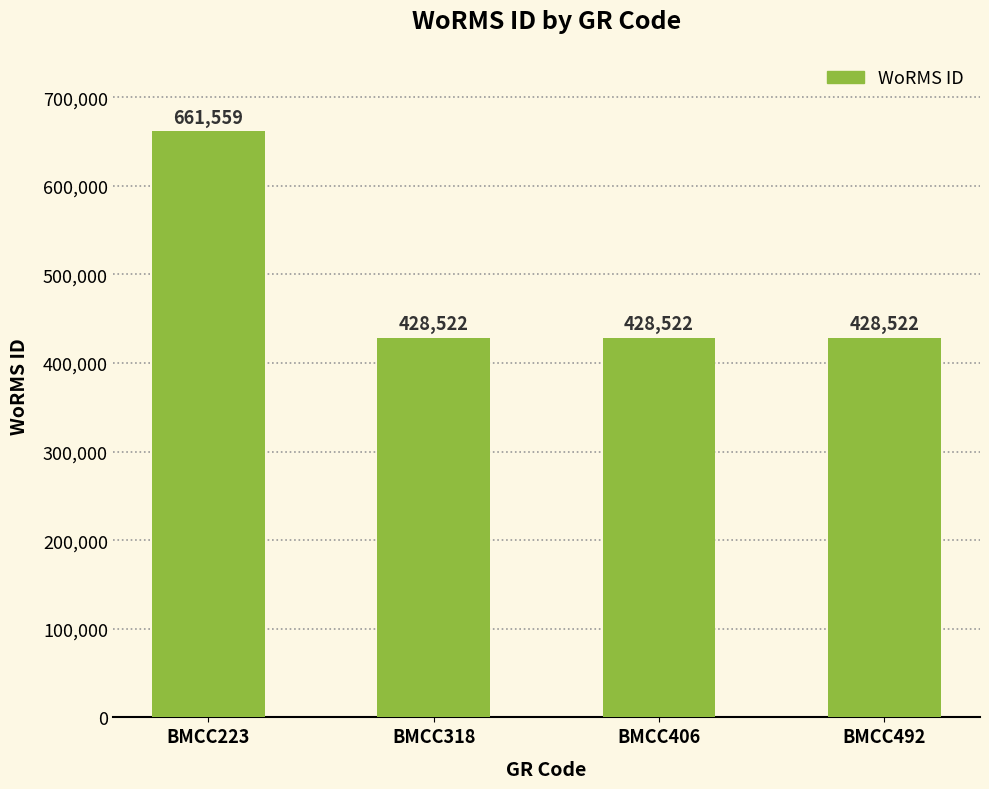

Count the values in the range 428522 to 661559.

4